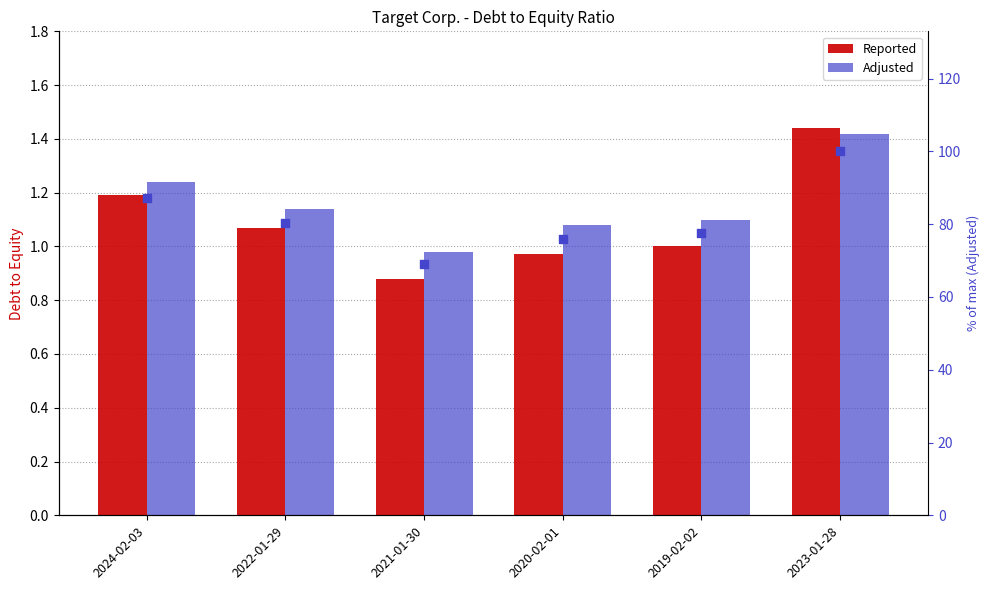

At how many categories does at least one series exceed 34?

6